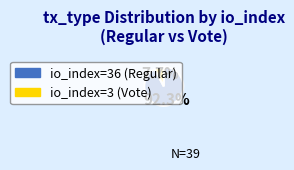

How many slices are in this pie chart?

2